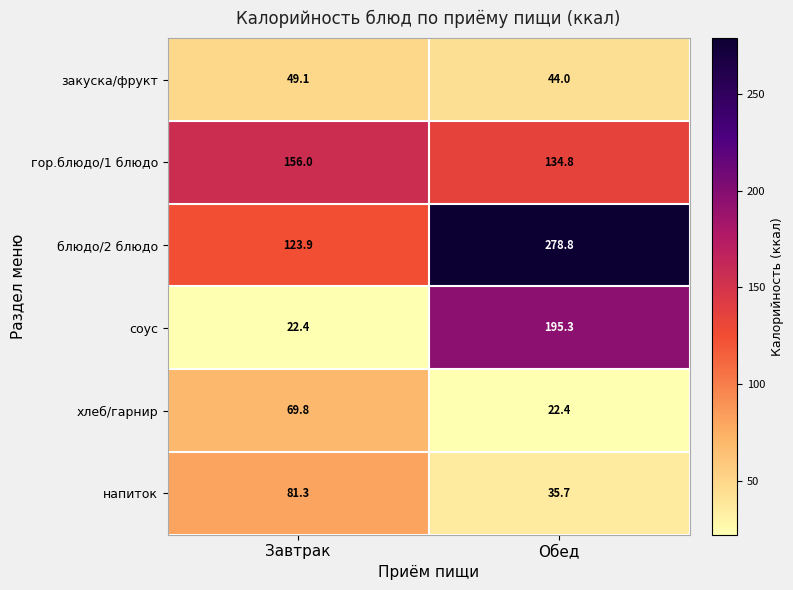

True or false: соус has a value of 10.9 at Завтрак.

False